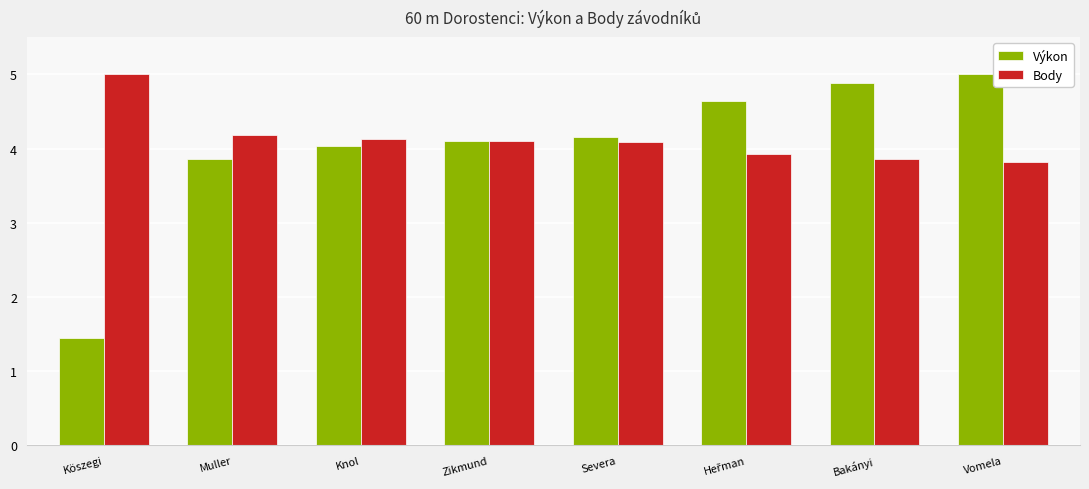

Read the Výkon value at Vomela.

5.0